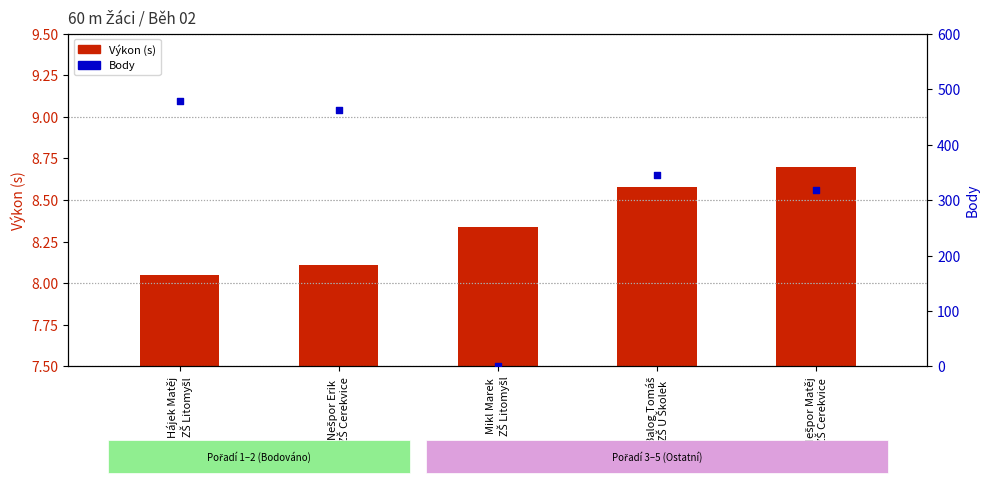

What are all the series names shown in the legend?

Výkon (s), Body